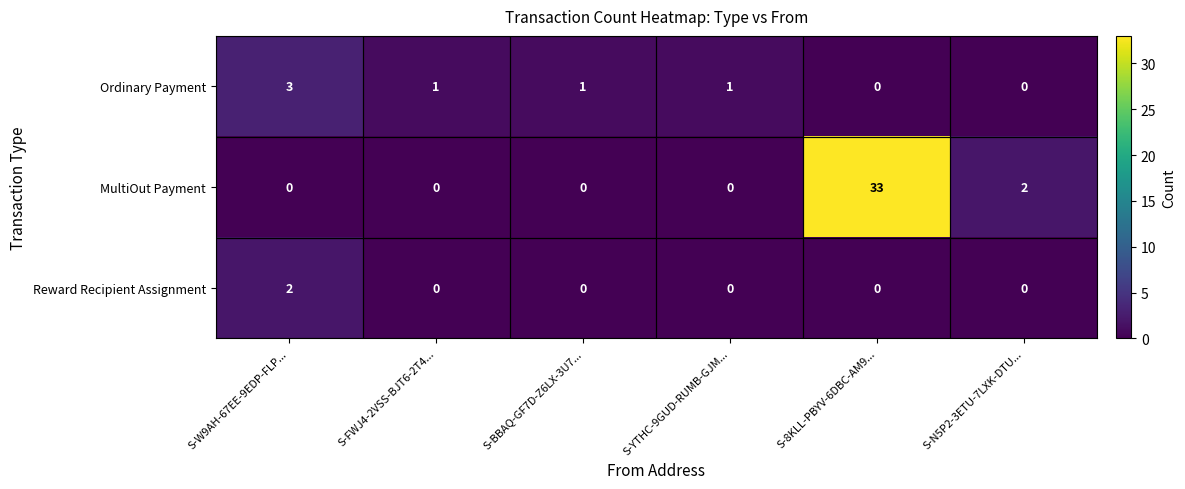

Is it true that MultiOut Payment equals 3 at S-N5P2-3ETU-7LXK-DTU...?

False